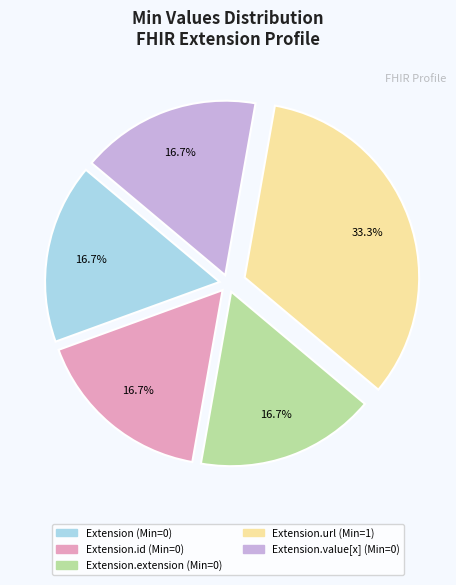

To the nearest percent, what is the average slice percentage?

20%